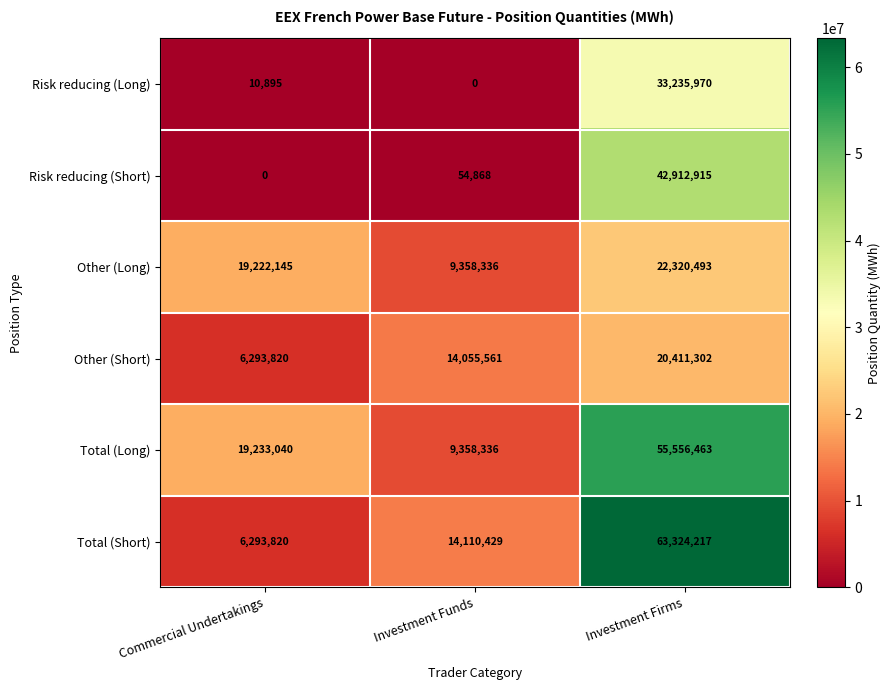

Which series has the largest range (max minus min)?

Total (Short)